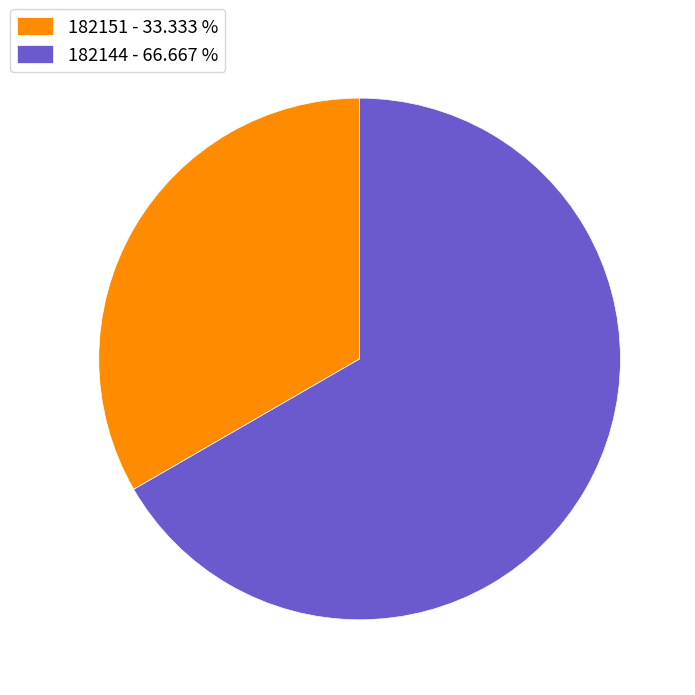

Count the number of slices in the pie.

2